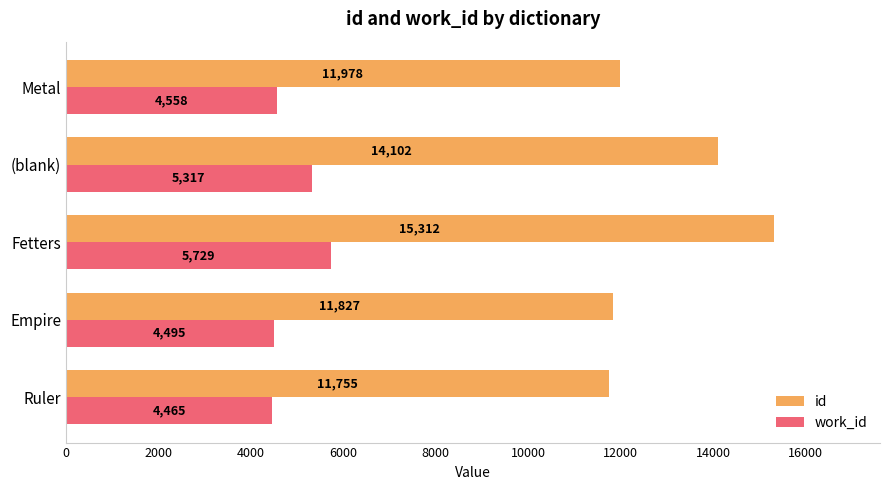

What is the difference between the second highest and second lowest values in the work_id series?

822.0